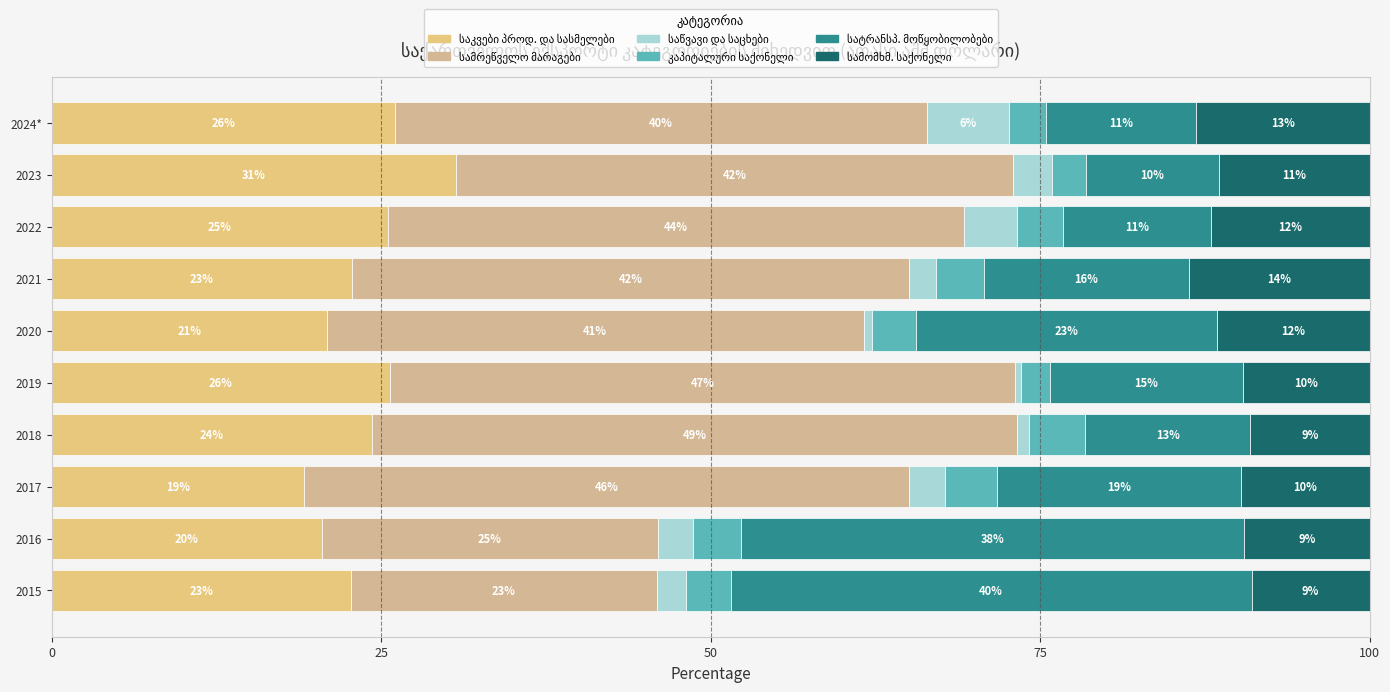

What are all the series names shown in the legend?

საკვები პროდ. და სასმელები, სამრეწველო მარაგები, საწვავი და საცხები, კაპიტალური საქონელი, სატრანსპ. მოწყობილობები, სამომხმ. საქონელი